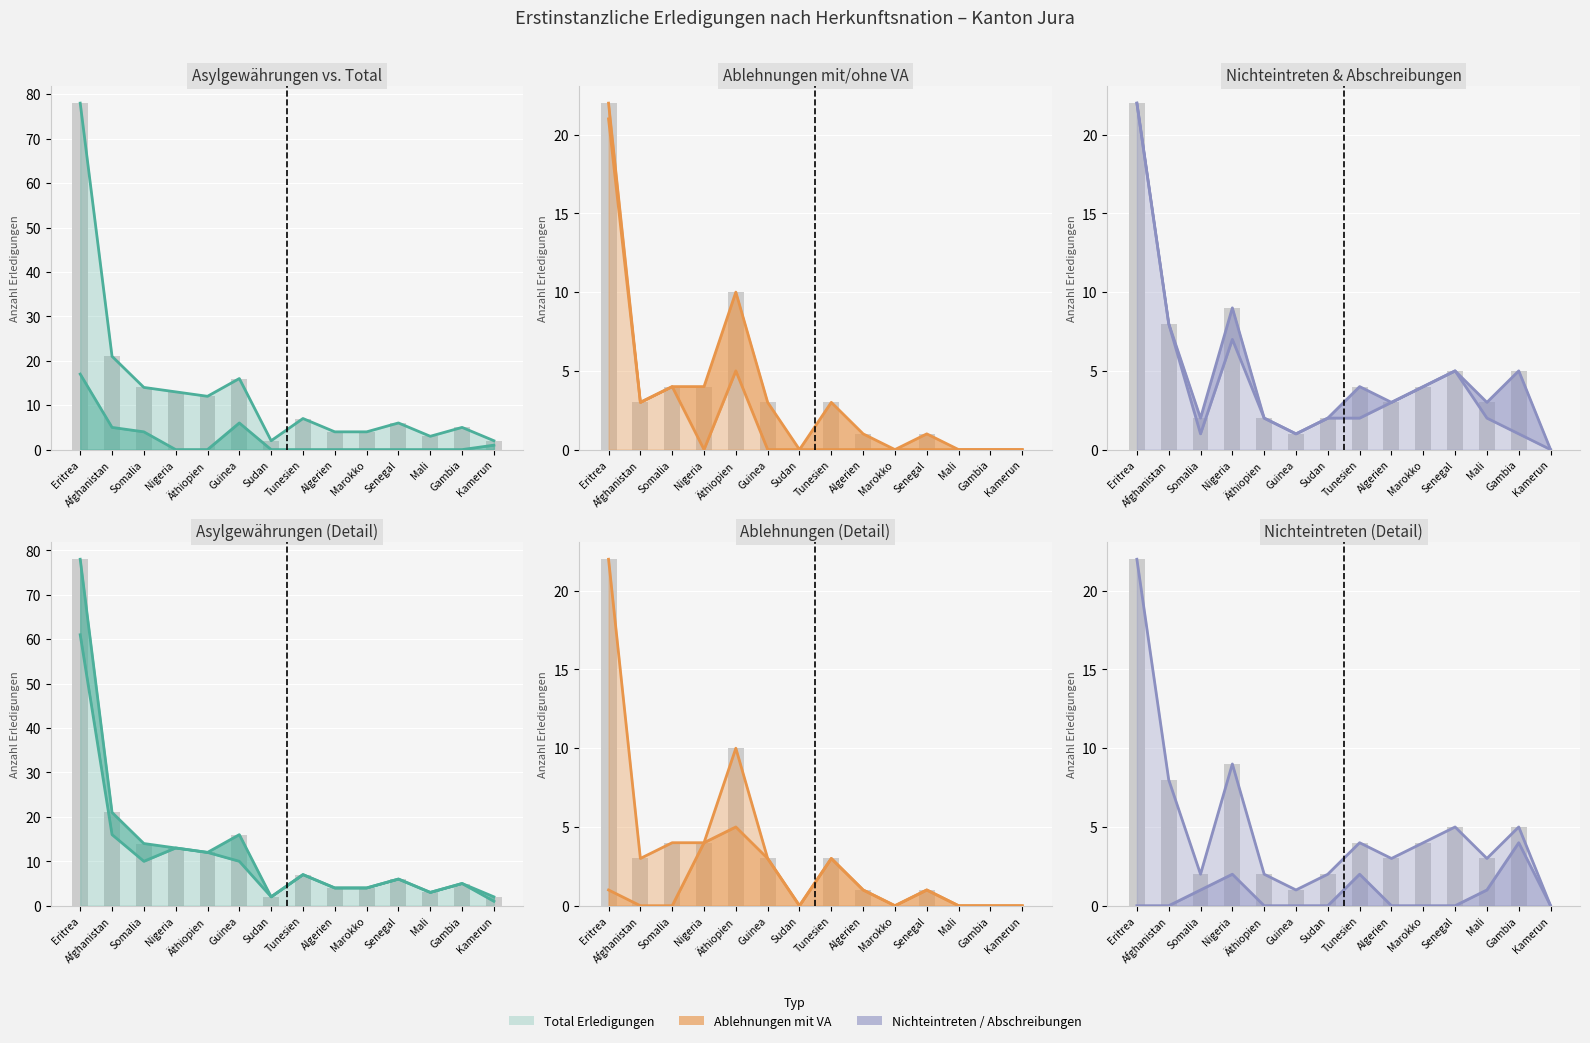

At which category is the sum across all series the highest?

Eritrea